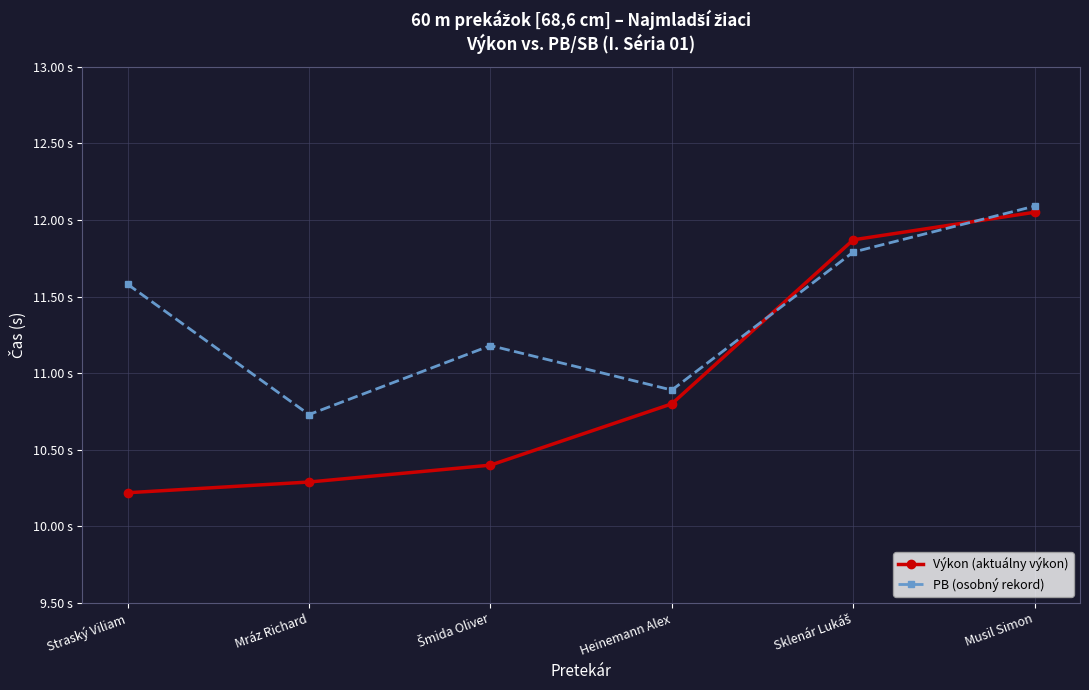

Is this an area chart (filled region under the line)?

No